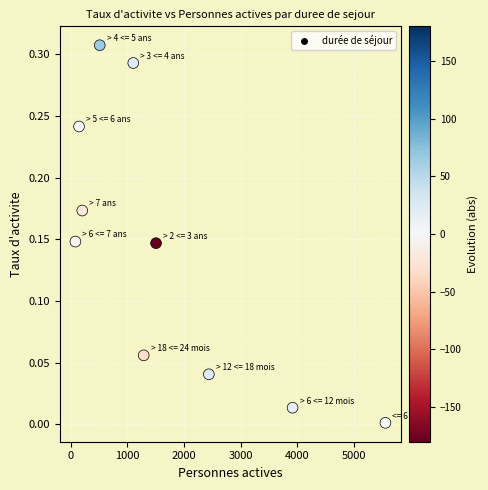

What is the range of X values (max minus min)?

5476.0